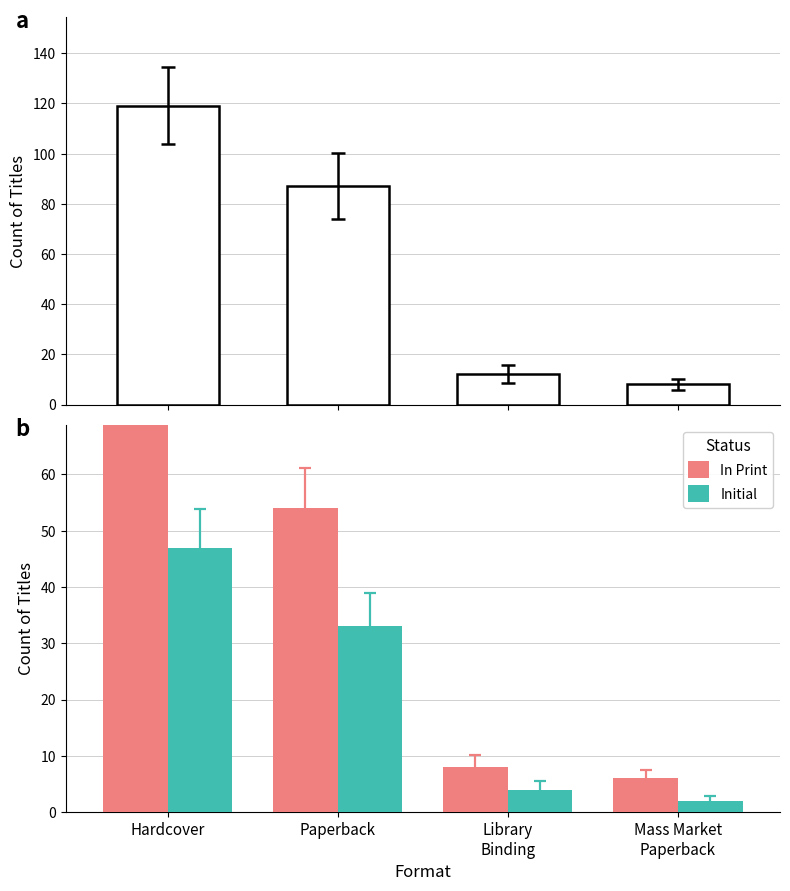

Between Hardcover and Library
Binding, which series saw the biggest shift?

In Print